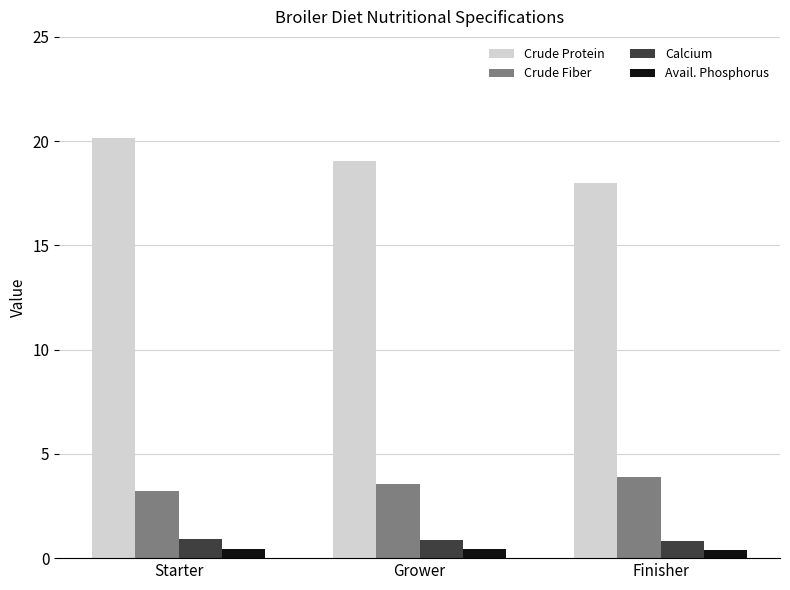

What is the sum of the Crude Fiber values at Grower and Starter?

6.8